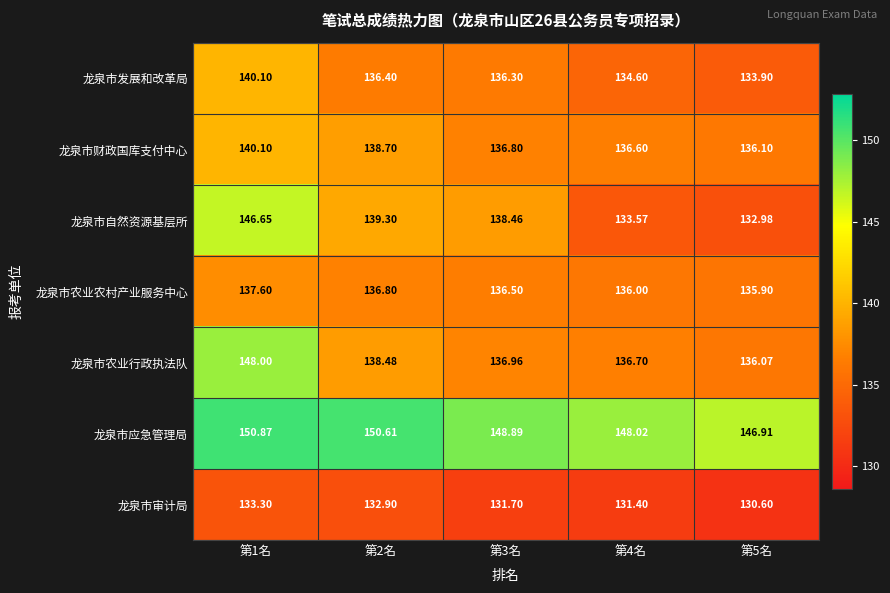

Between 第1名 and 第5名, which series saw the biggest shift?

龙泉市自然资源基层所